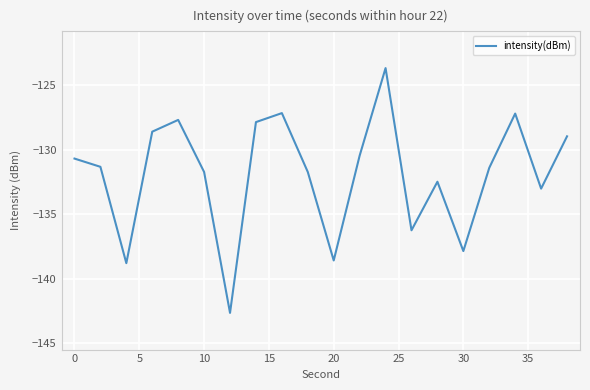

How many lines are shown in the chart?

1